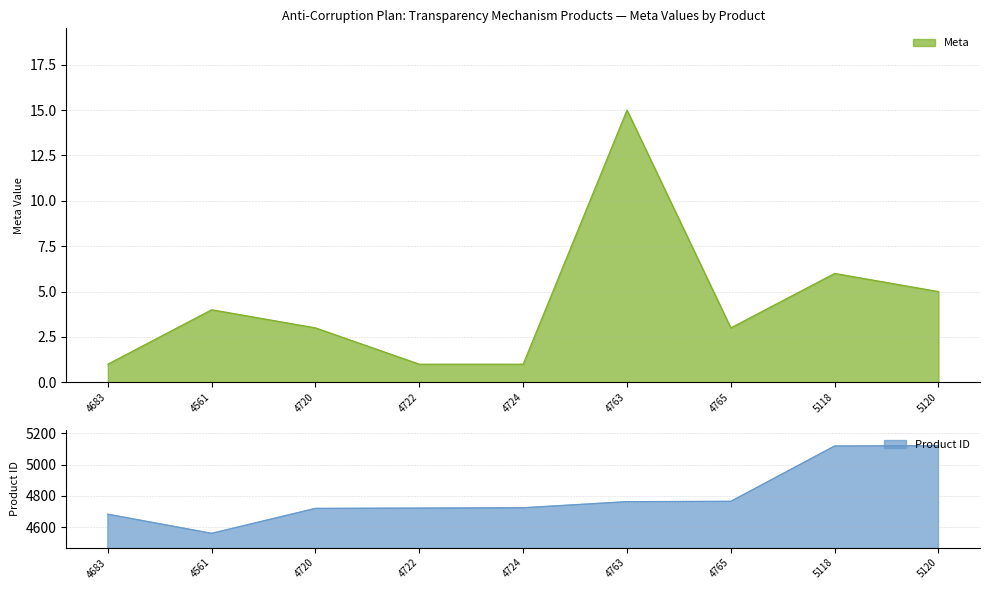

True or false: Product ID and Meta cross at least once.

False